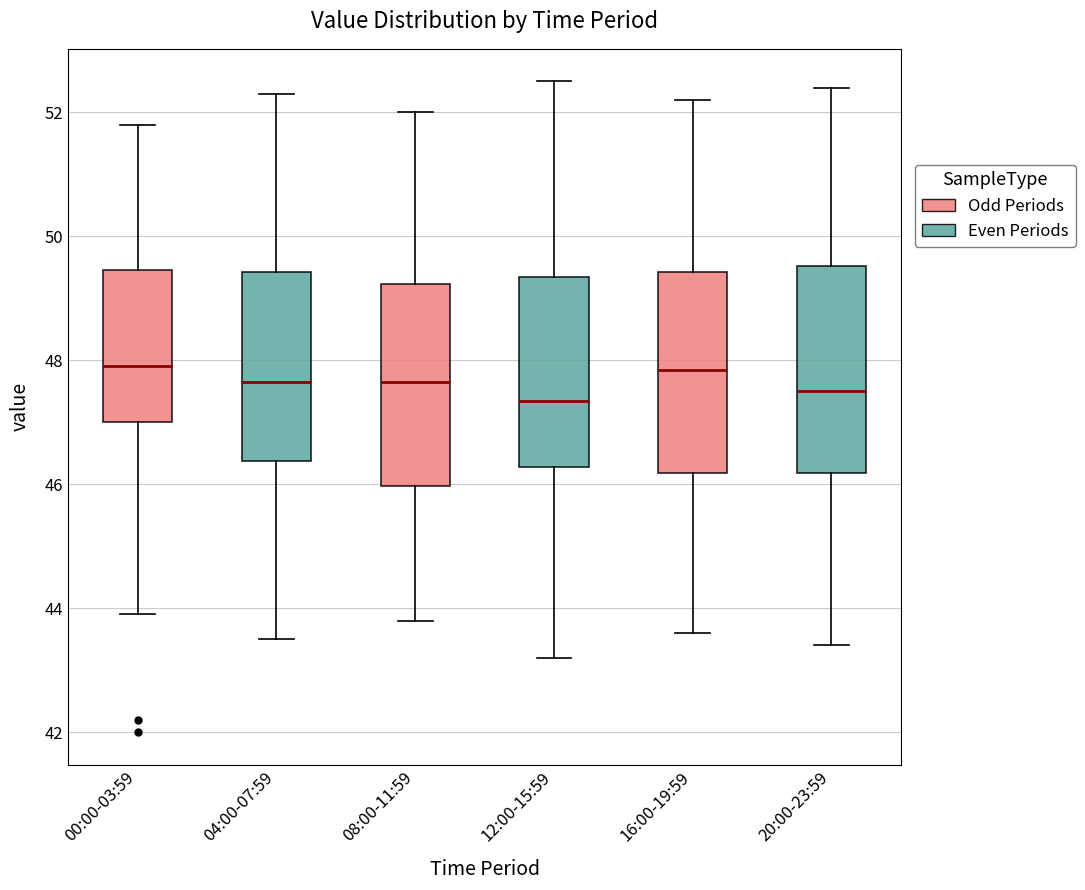

Reading left to right, read every box against the y-axis: the position of its median line, the range the box covers, and the ends of its whiskers. The values are not printed on the chart, so give them approximately, as read against the axis.

00:00-03:59: median 48.0, box 47.0 to 49.4, whiskers 44.0 to 51.8
04:00-07:59: median 47.6, box 46.4 to 49.4, whiskers 43.6 to 52.4
08:00-11:59: median 47.6, box 46.0 to 49.2, whiskers 43.8 to 52.0
12:00-15:59: median 47.4, box 46.2 to 49.4, whiskers 43.2 to 52.6
16:00-19:59: median 47.8, box 46.2 to 49.4, whiskers 43.6 to 52.2
20:00-23:59: median 47.6, box 46.2 to 49.6, whiskers 43.4 to 52.4